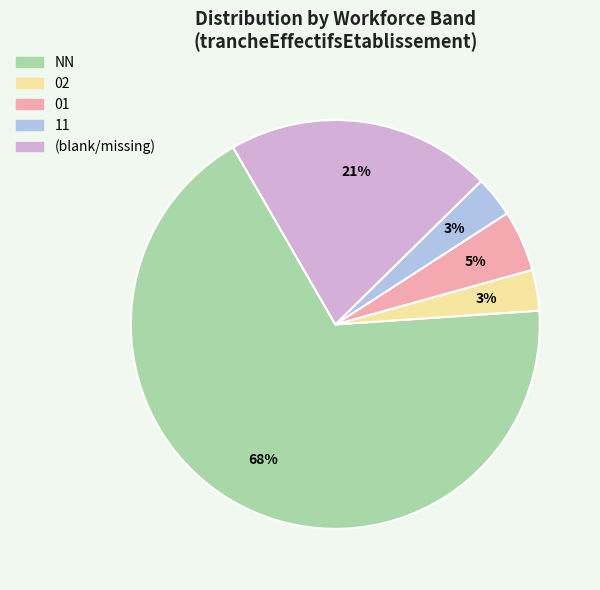

Count the number of slices in the pie.

5